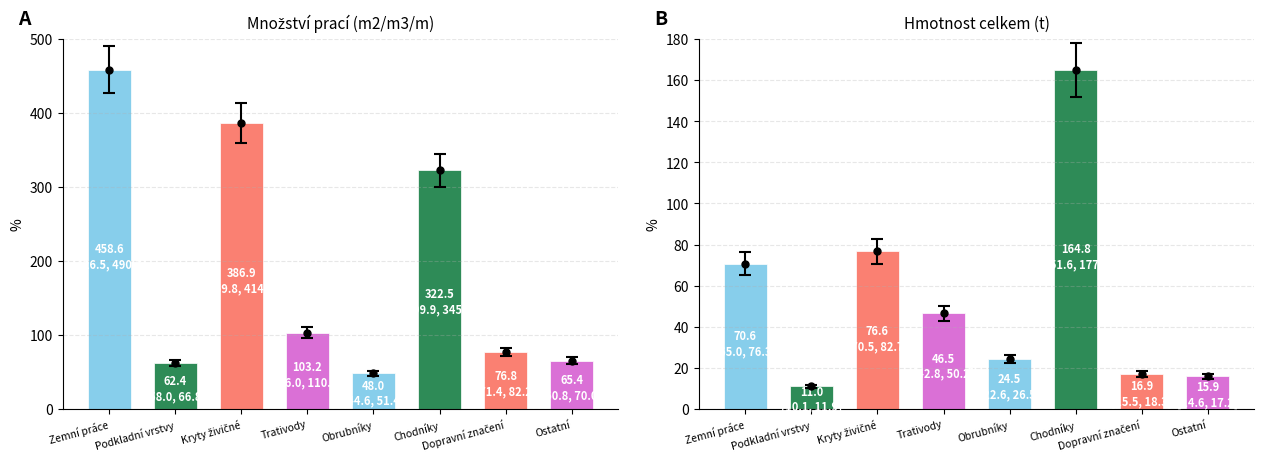

What are all the series names shown in the legend?

Množství prací, Hmotnost celkem